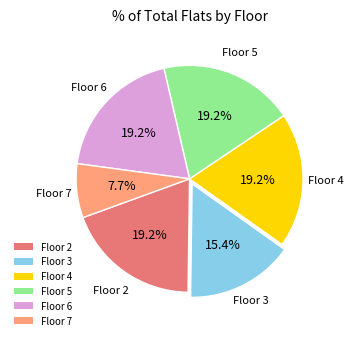

The Floor 7 slice represents 8% of the pie. True or false?

True